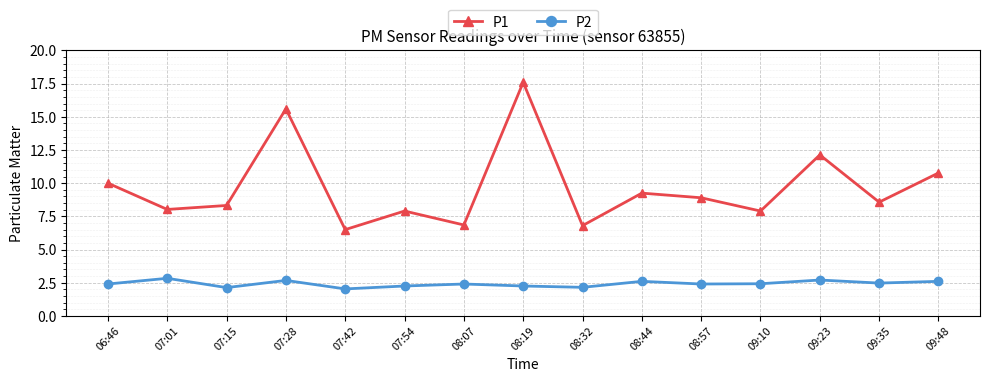

What is the difference between the highest and lowest values at 07:01?

5.2